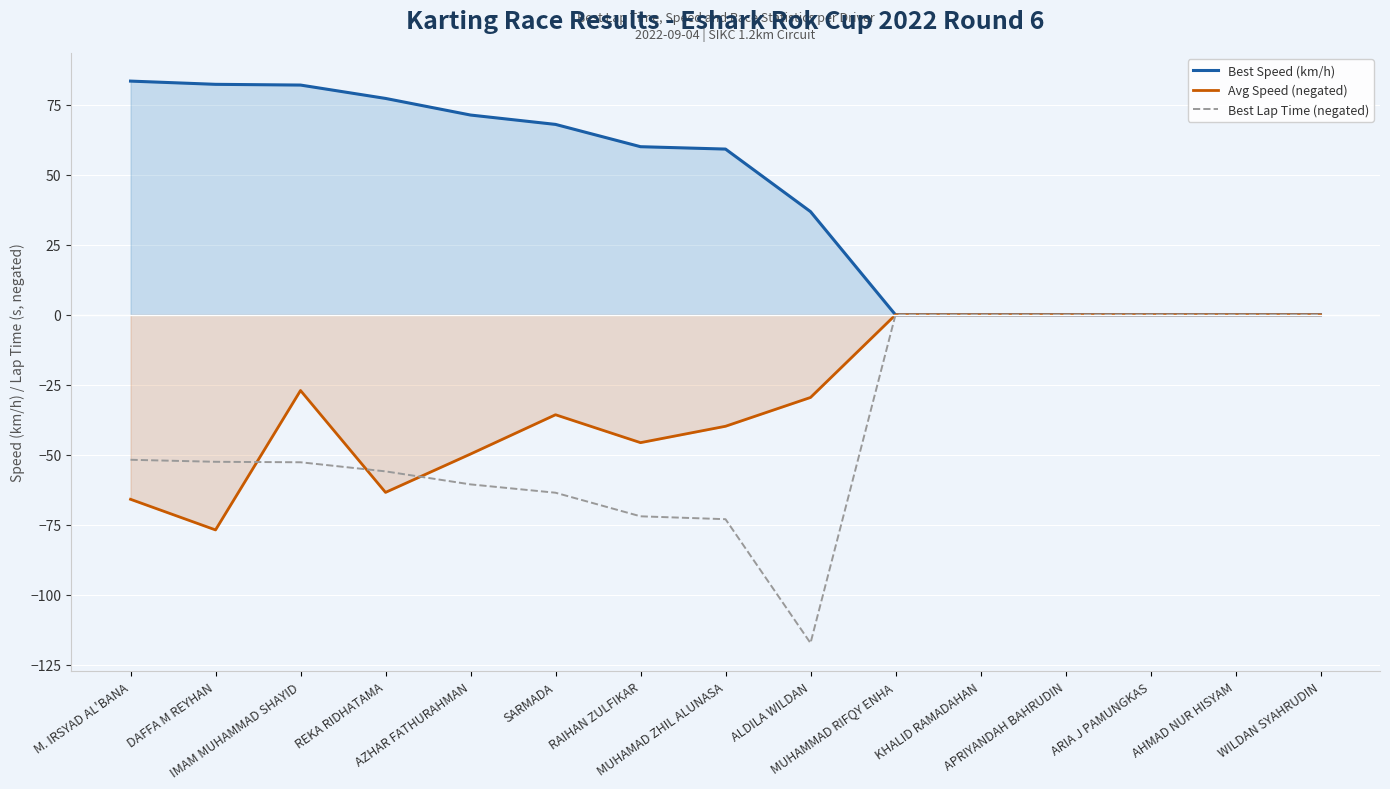

Where is the first local minimum for Best Lap Time (negated)?

ALDILA WILDAN